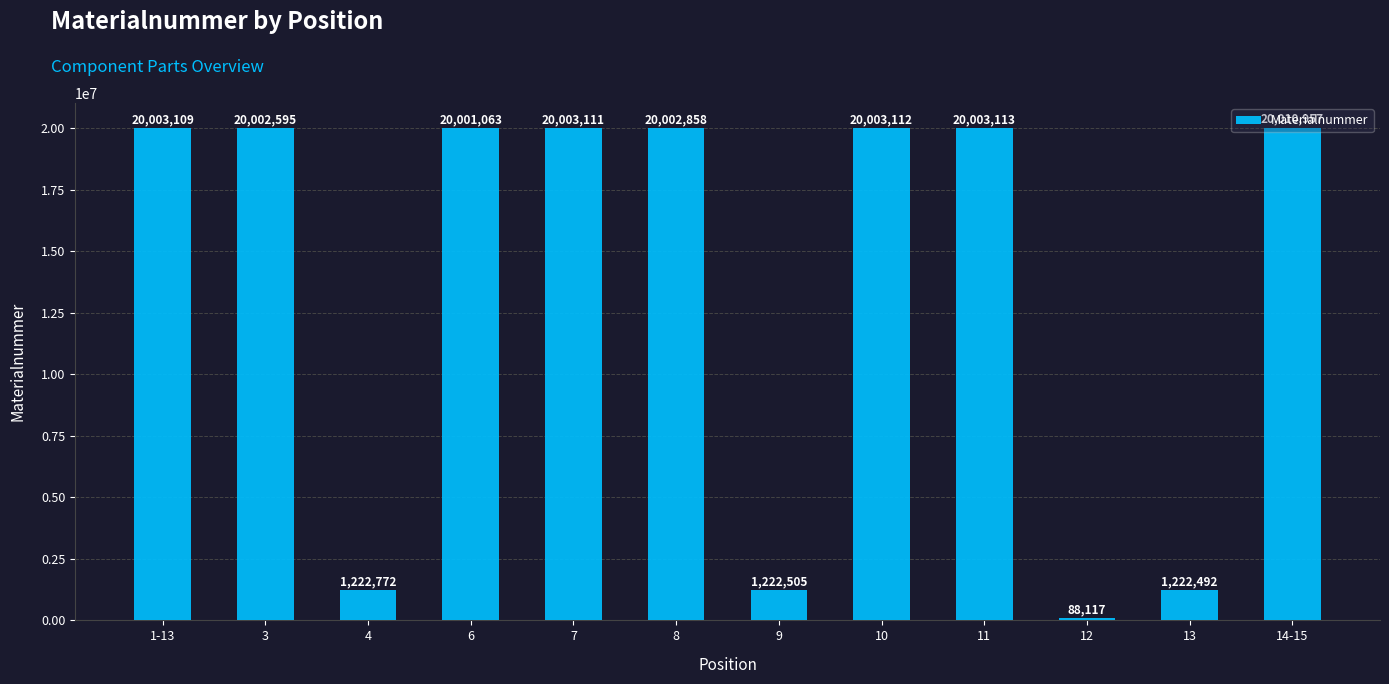

What is the difference between the maximum and minimum values?

19922840